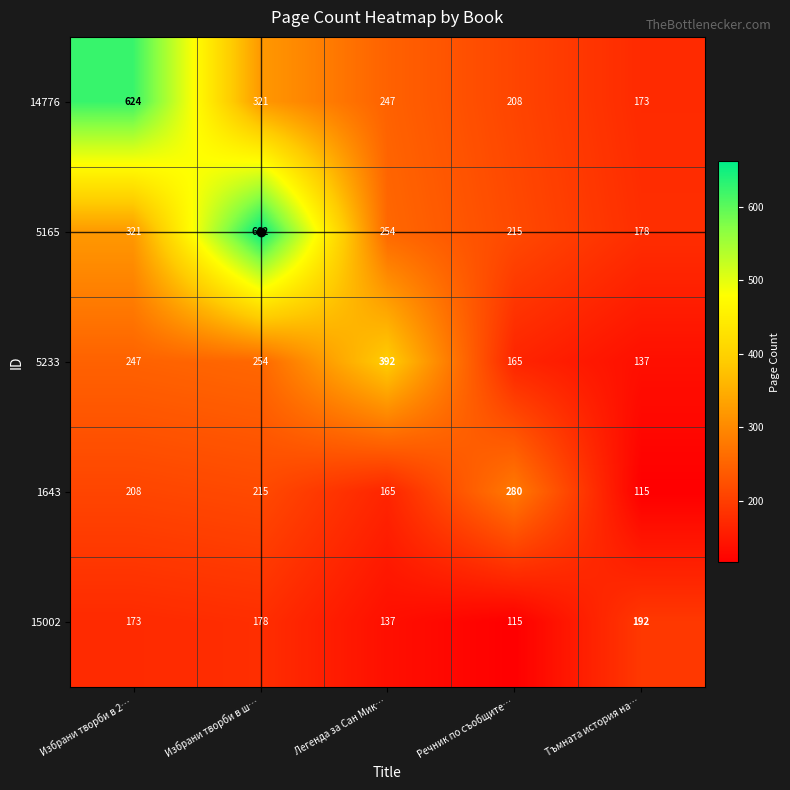

What is the difference between the highest and lowest values at Легенда за Сан Мик…?

255